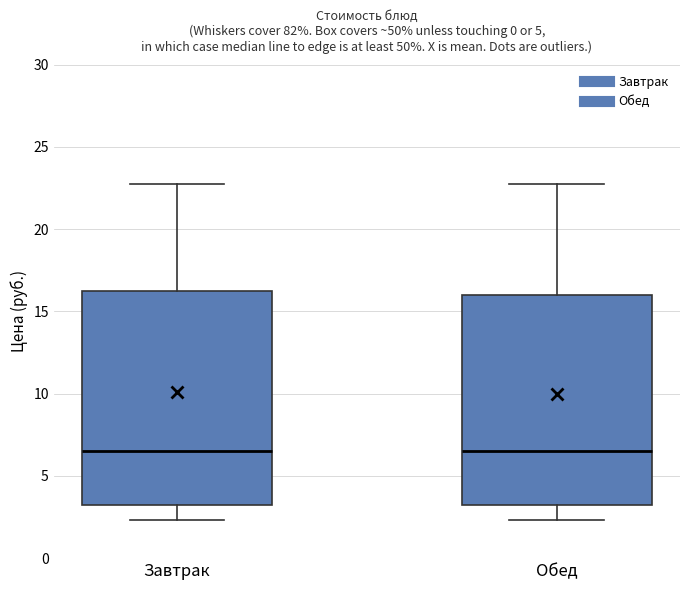

Reading left to right, read every box against the y-axis: the position of its median line, the range the box covers, and the ends of its whiskers. The values are not printed on the chart, so give them approximately, as read against the axis.

Завтрак: median 6.5, box 3.0 to 16.5, whiskers 2.5 to 22.5
Обед: median 6.5, box 3.0 to 16.0, whiskers 2.5 to 22.5